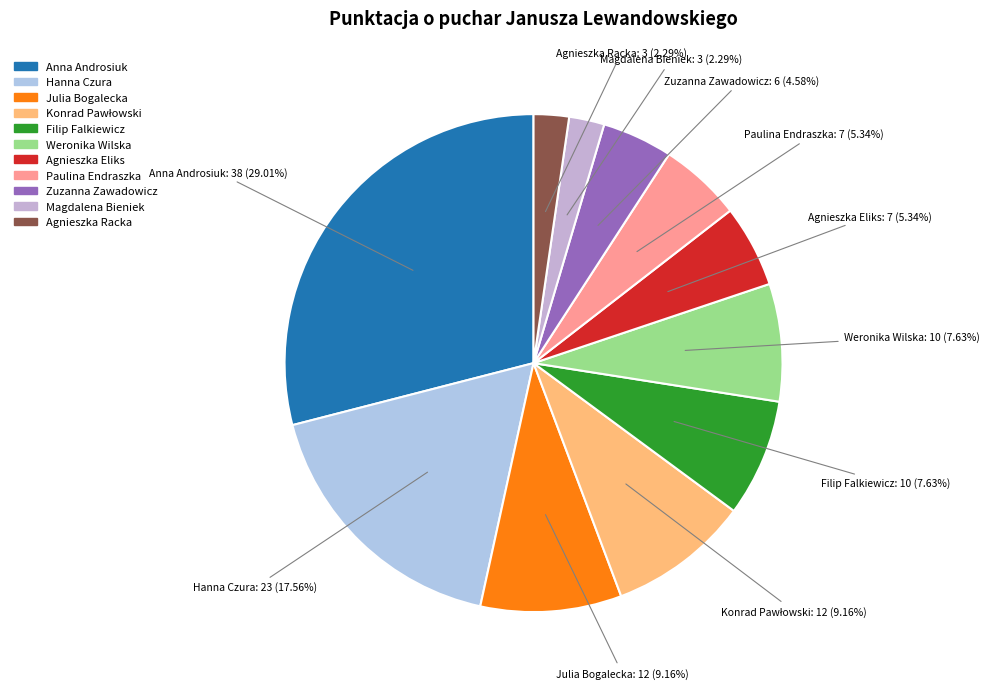

Does Paulina Endraszka represent more than half of the total?

No